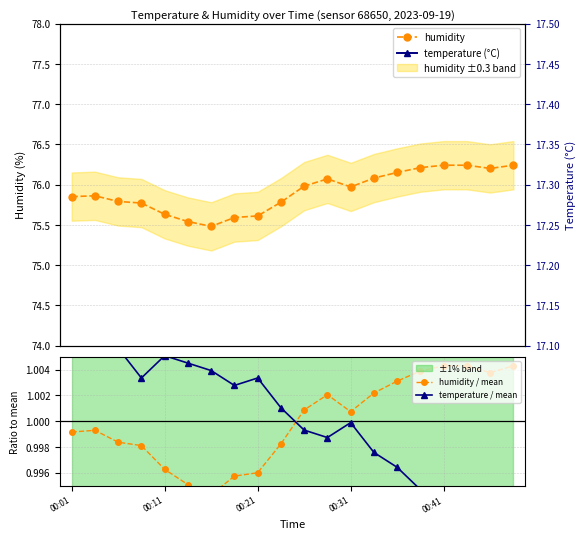

Count the number of data series in this chart.

4